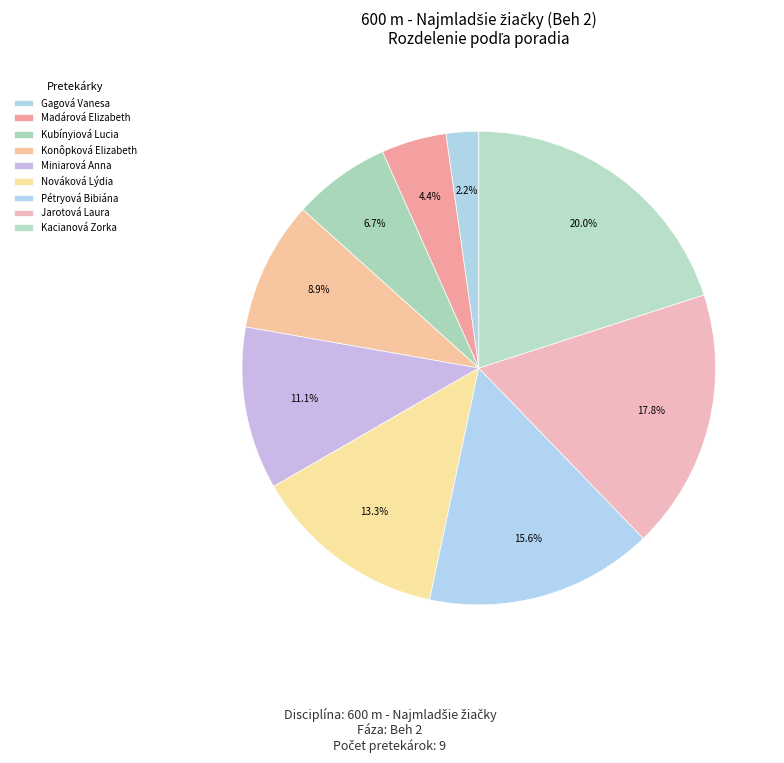

Between Miniarová Anna and Kubínyiová Lucia, which is larger?

Miniarová Anna